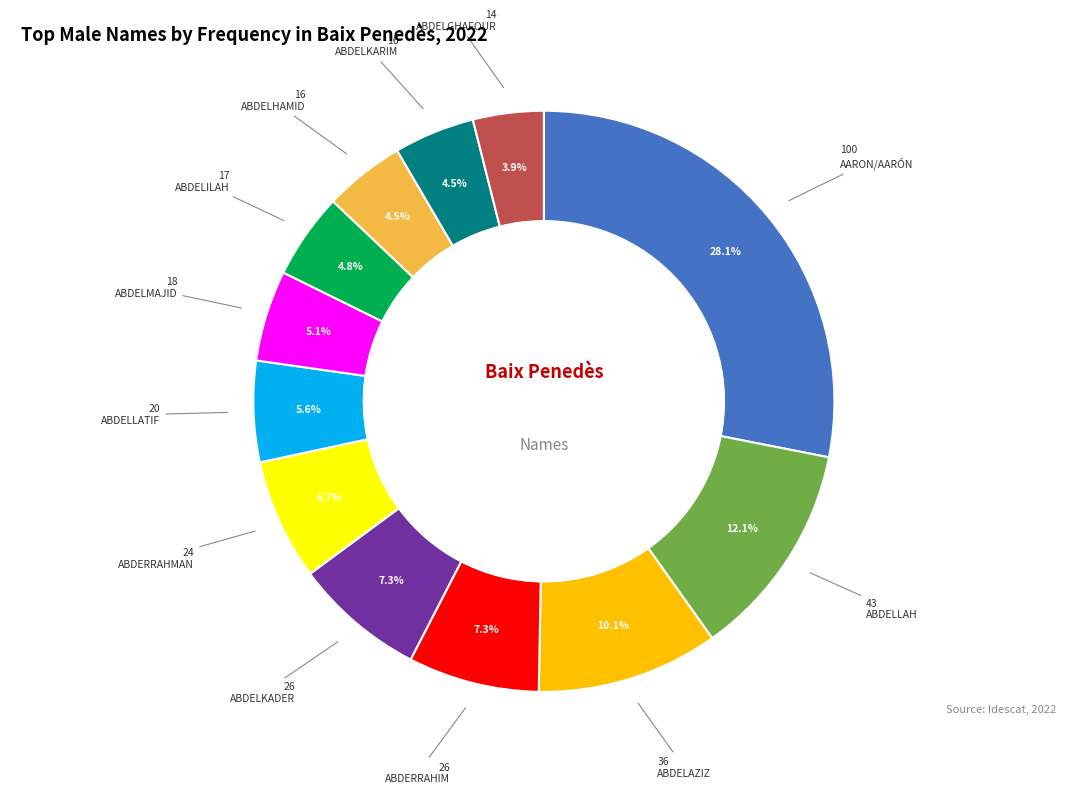

Is there a majority slice in this chart?

No